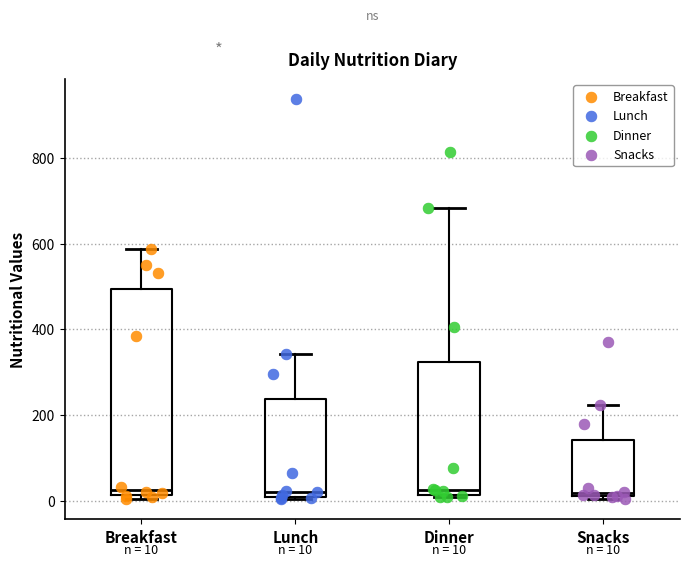

Which box is the tallest, from its lower edge to its upper edge?

Breakfast